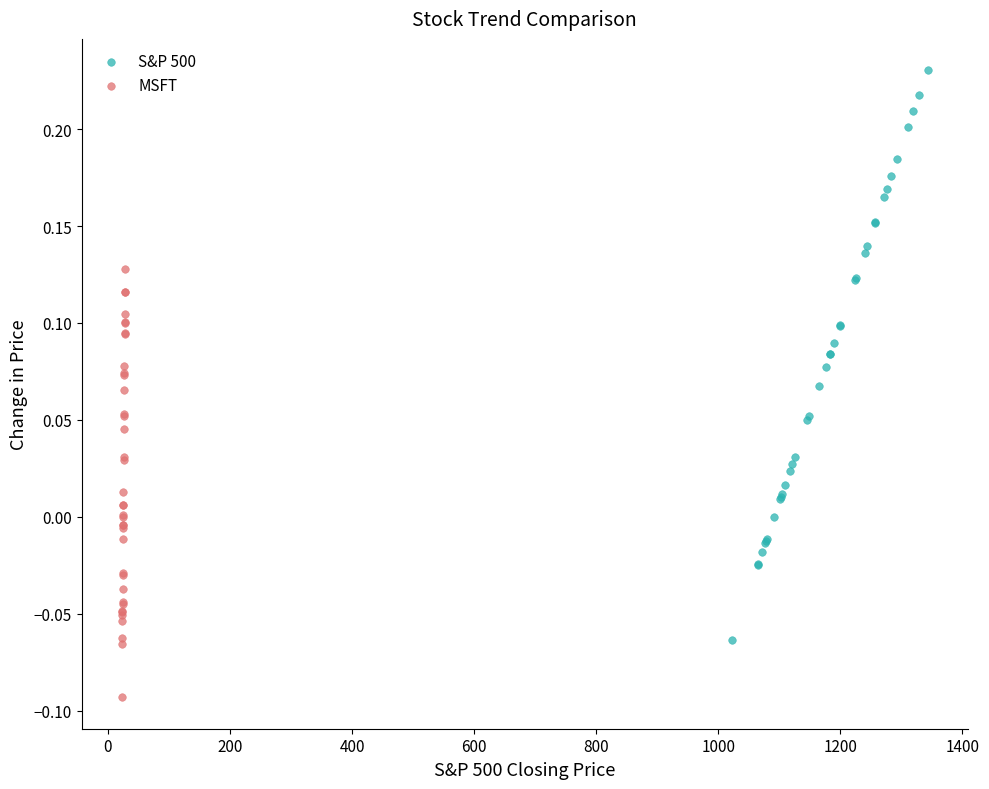

Which series reaches the minimum Y coordinate?

MSFT